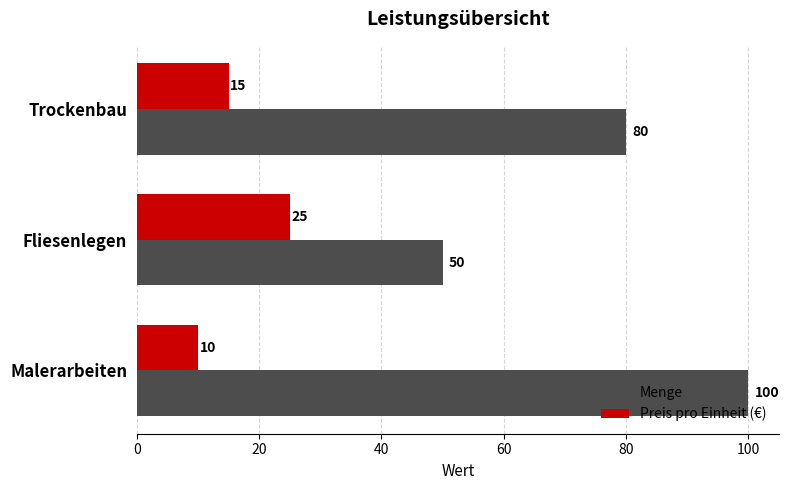

What is the sum of all Preis pro Einheit (€) values?

50